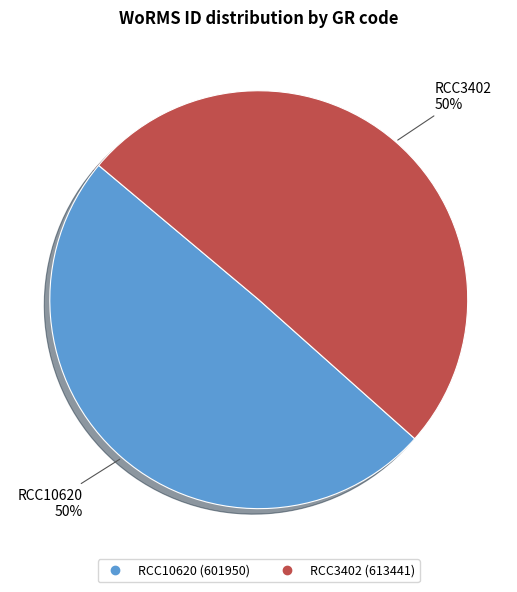

True or false: RCC3402 accounts for 56% of the total.

False